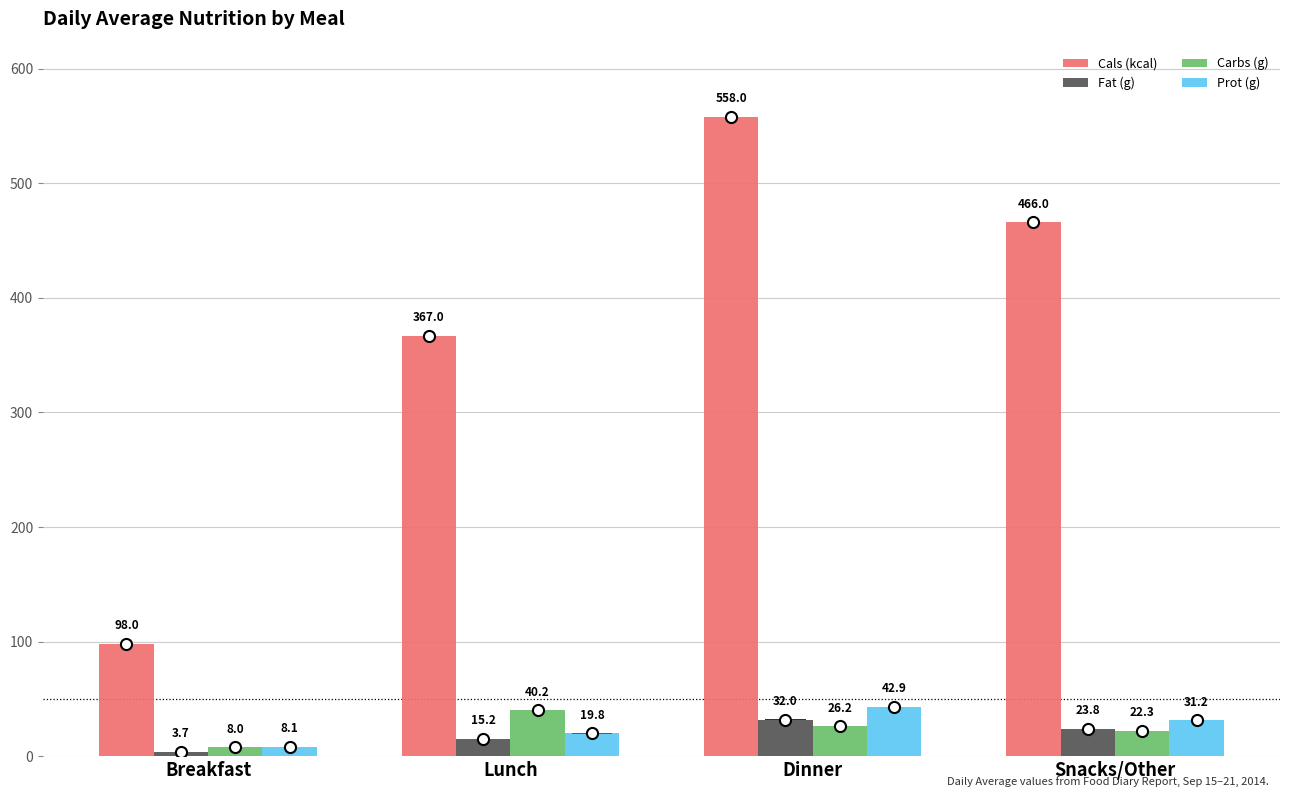

How many categories are shown in the chart?

4